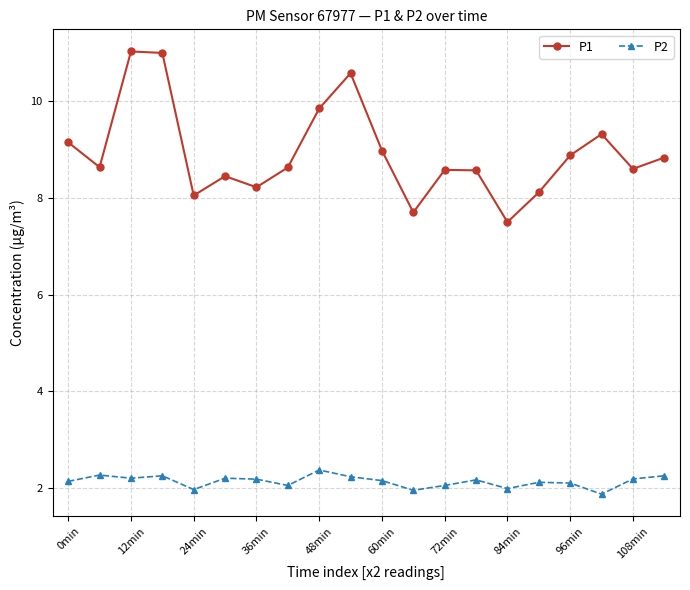

How many distinct data groups are displayed?

2